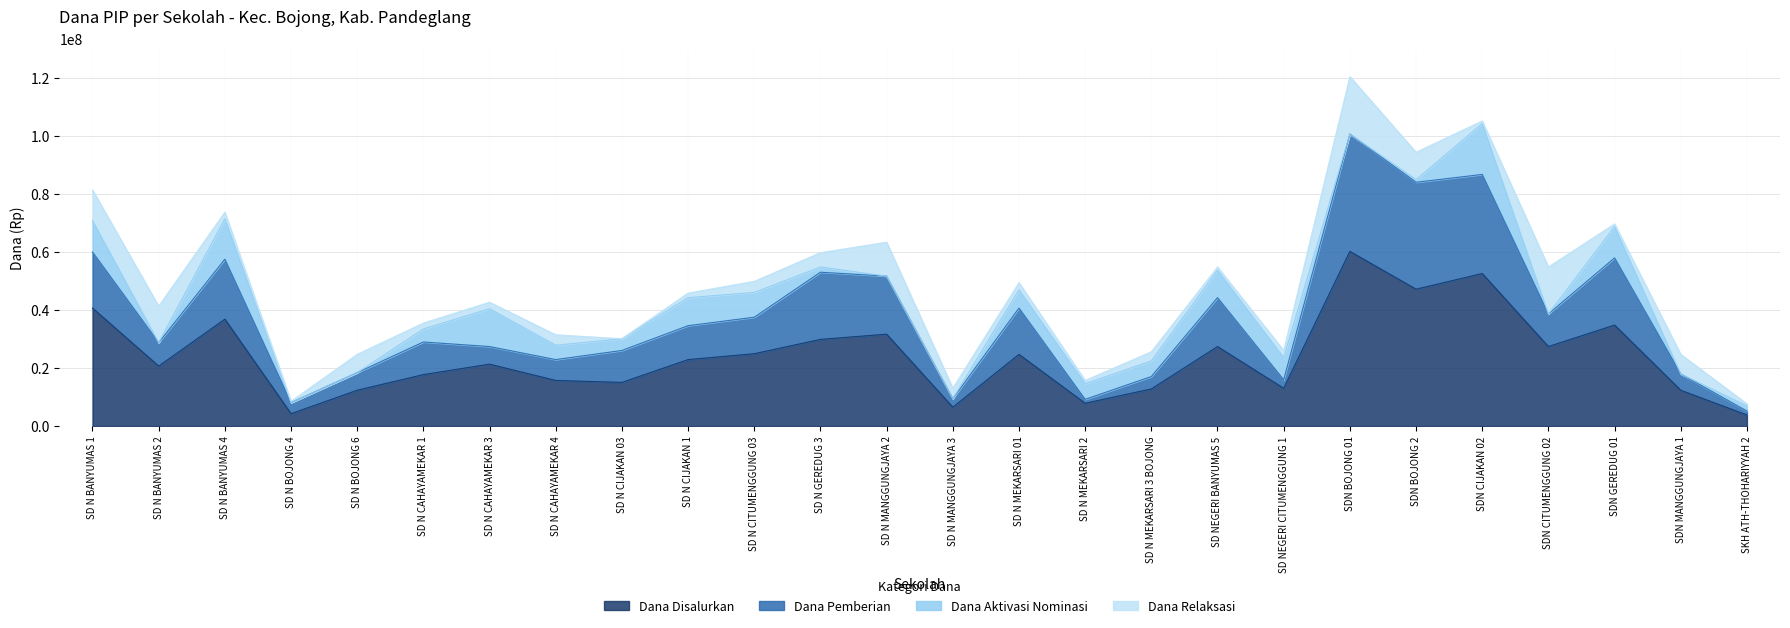

How many interior local peaks does the Dana Pemberian series have?

8